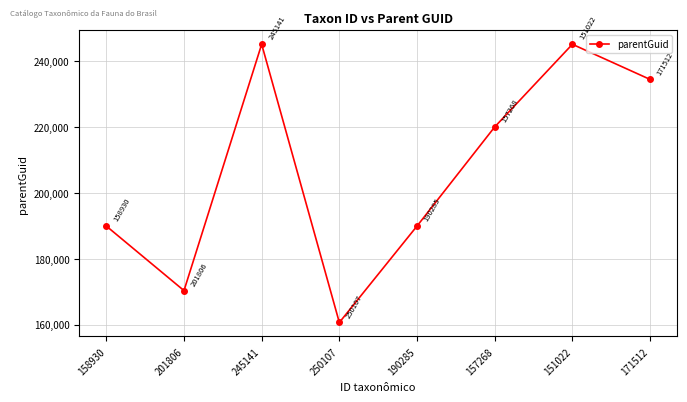

How many lines are shown in the chart?

1